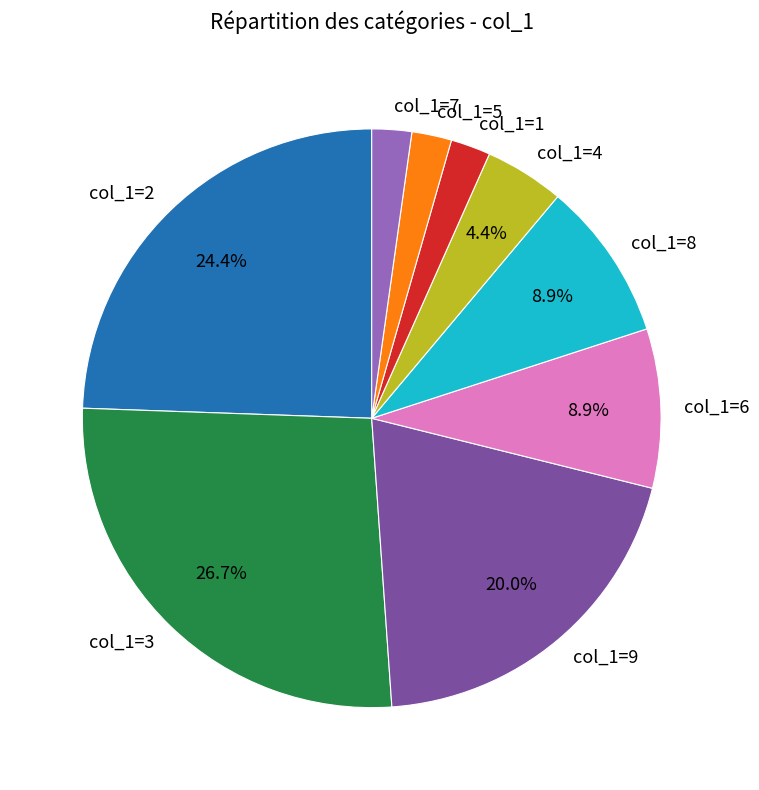

Is there any slice that represents more than half of the pie?

No